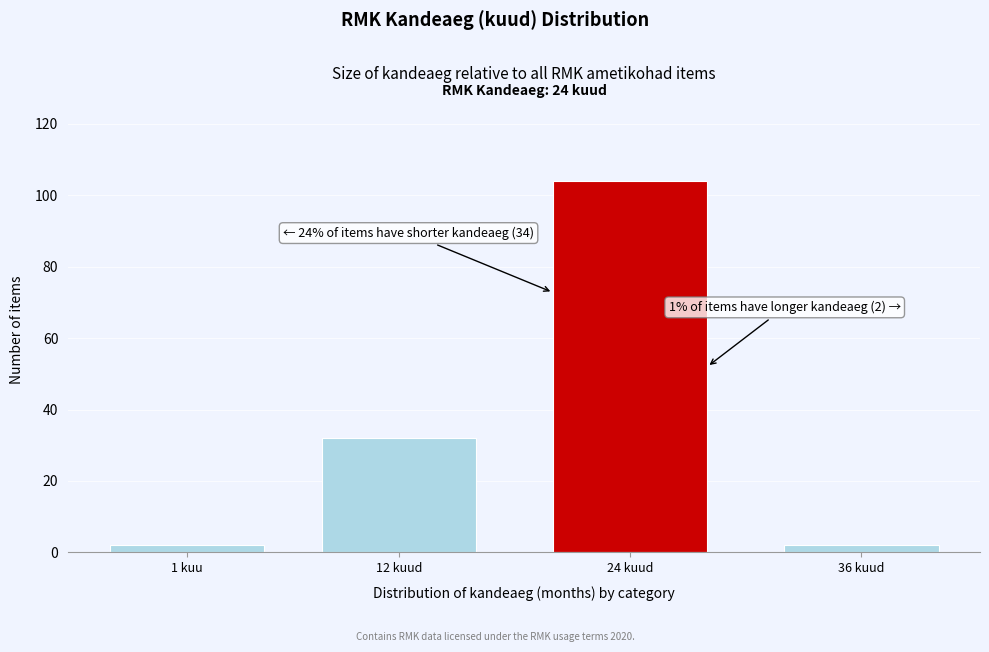

Reading left to right, list all the values displayed in this chart.

1 kuu=2	12 kuud=32	24 kuud=104	36 kuud=2